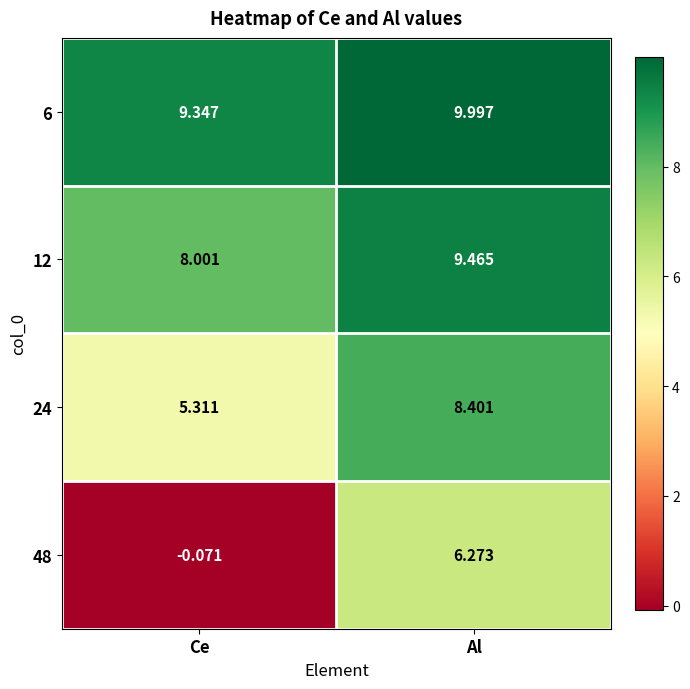

Which category has the highest value across all series?

Al